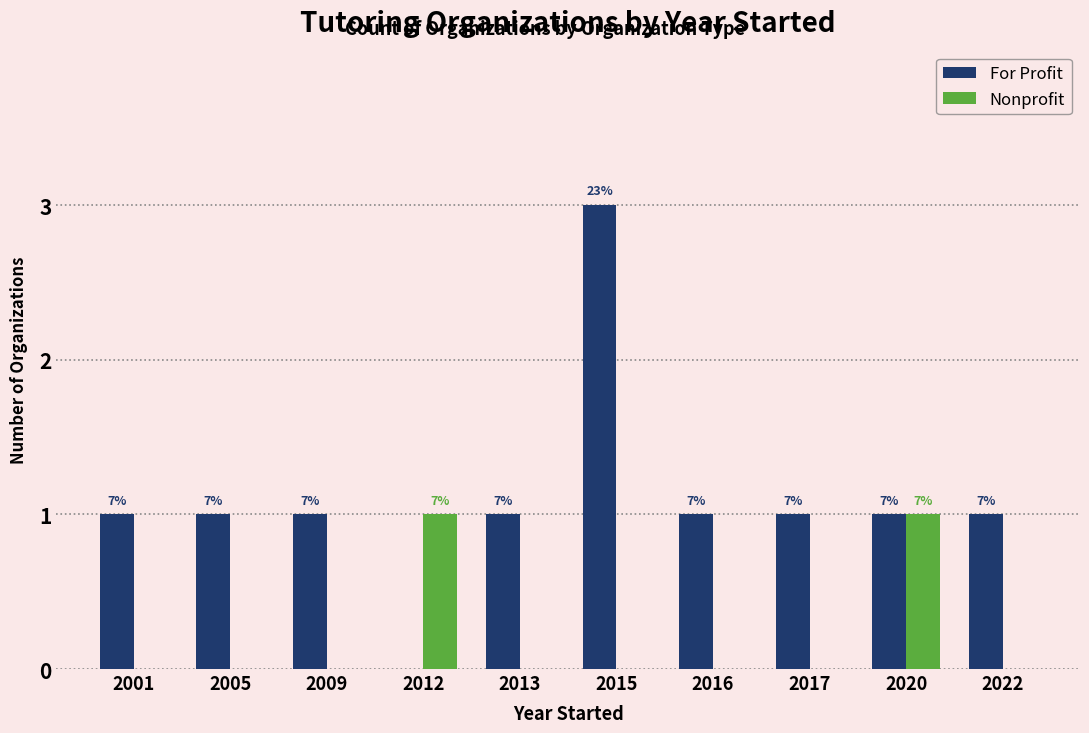

The For Profit series shows 1 at 2017. True or false?

True